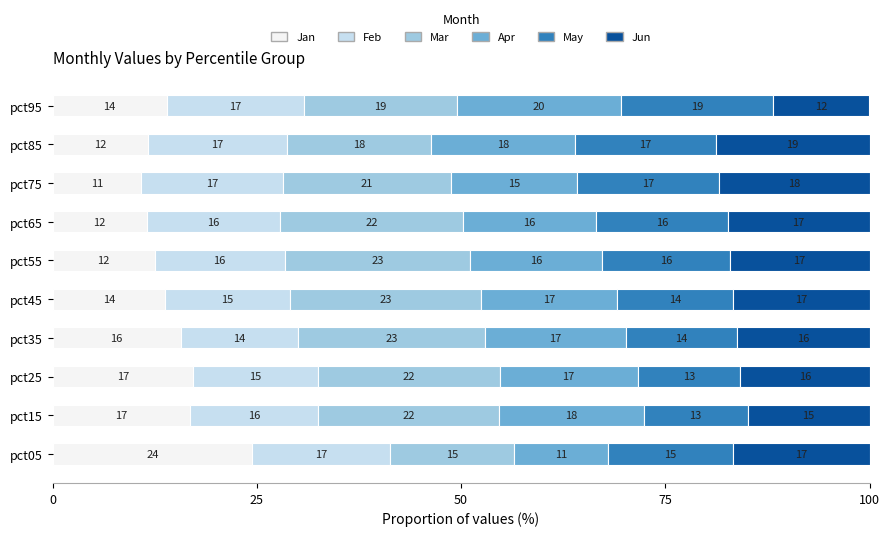

Count the number of categories in the chart.

10